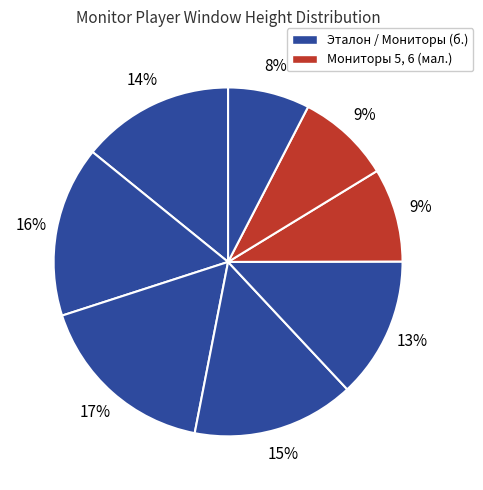

Count the number of slices in the pie.

8